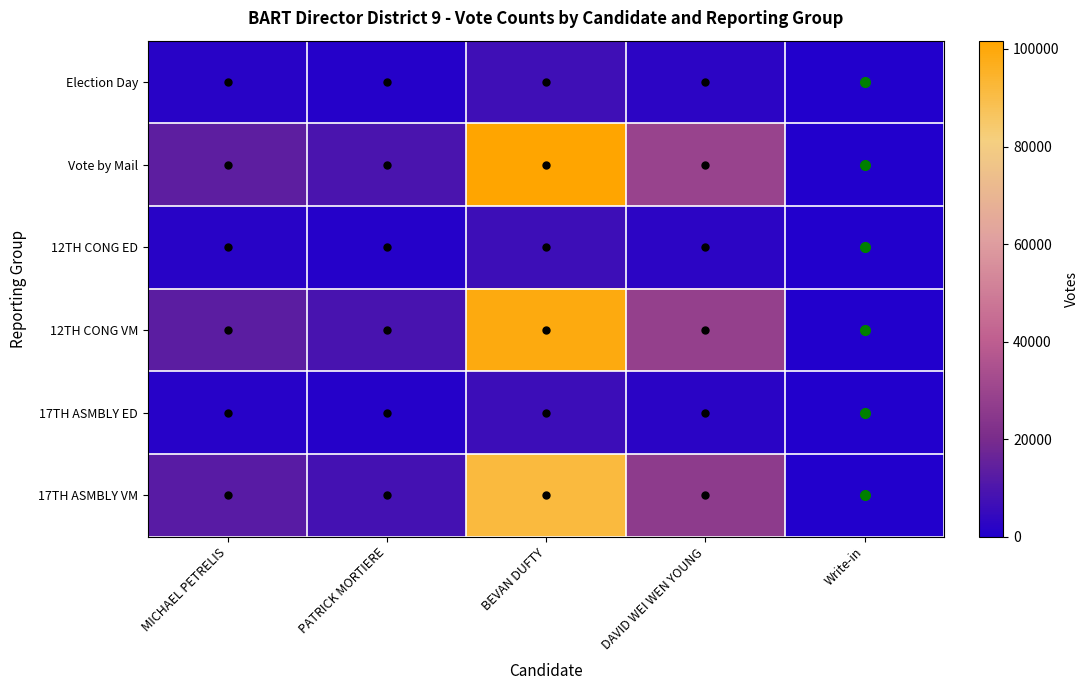

Which series changed the most between BEVAN DUFTY and Write-in?

Vote by Mail